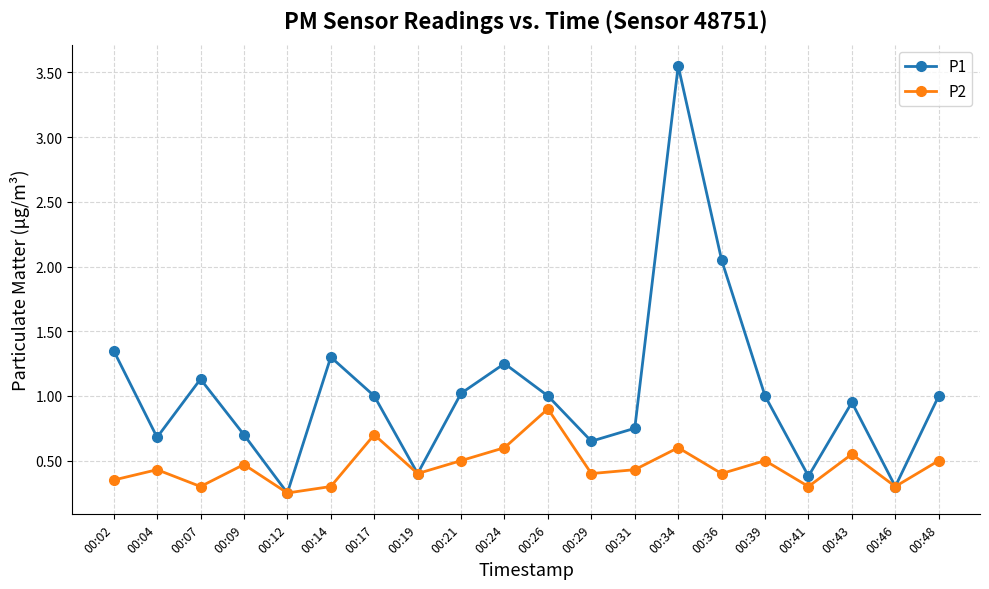

At which category is the sum across all series the highest?

00:34